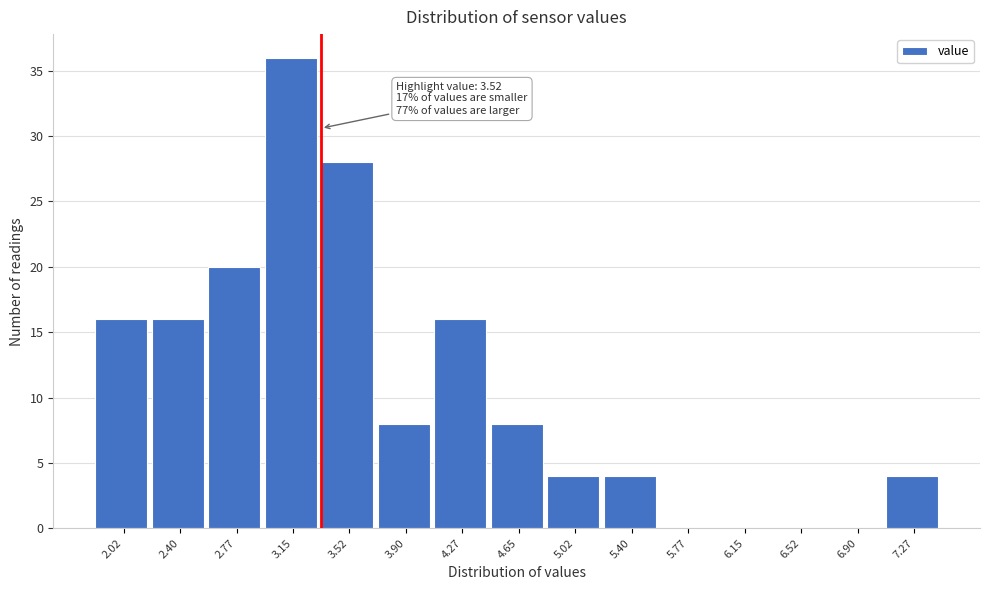

Reading left to right, extract all data points from this chart.

2.02=16	2.40=16	2.77=20	3.15=36	3.52=28	3.90=8	4.27=16	4.65=8	5.02=4	5.40=4	5.77=0	6.15=0	6.52=0	6.90=0	7.27=4